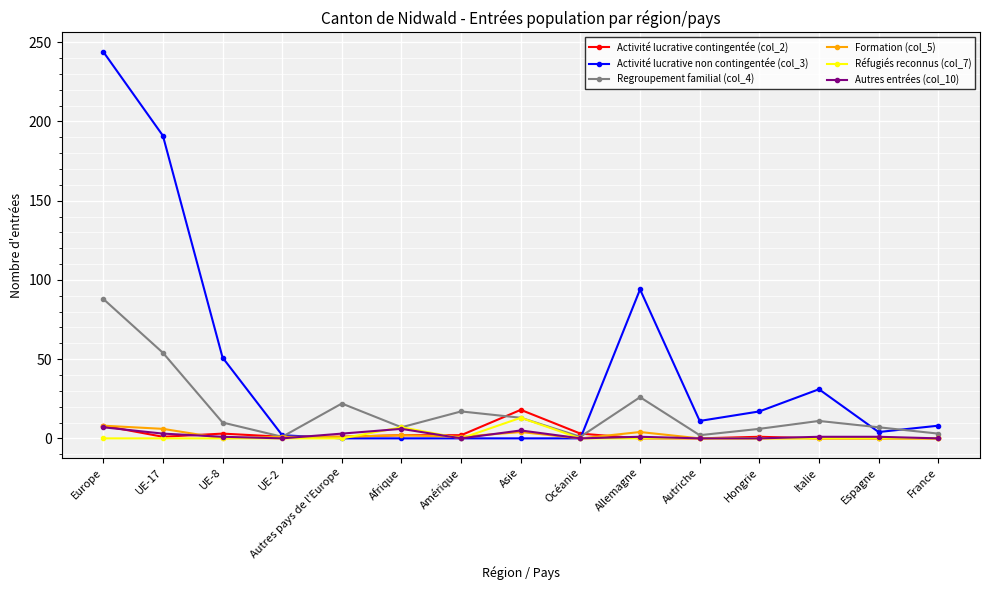

The Activité lucrative contingentée (col_2) series shows 1 at UE-17. True or false?

True